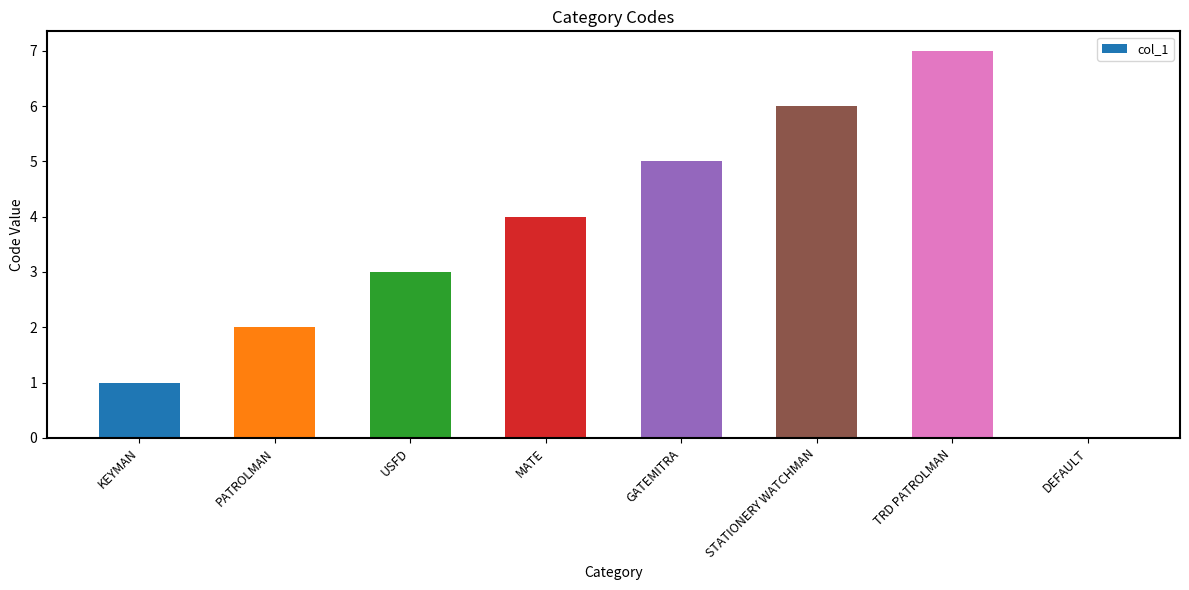

The chart shows a value of 1 at STATIONERY WATCHMAN. True or false?

False